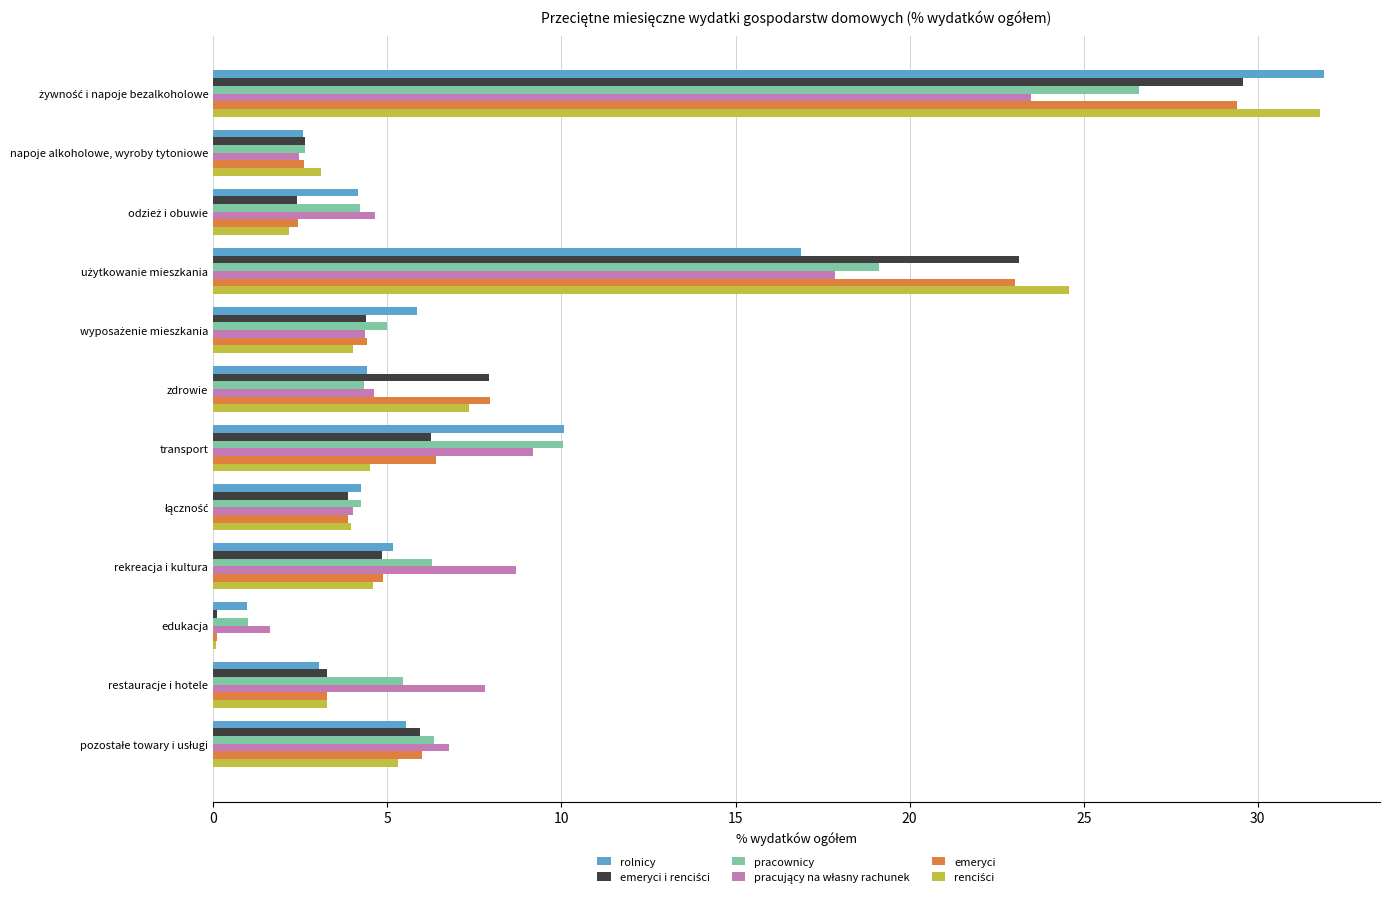

Read the emeryci value at restauracje i hotele.

3.3